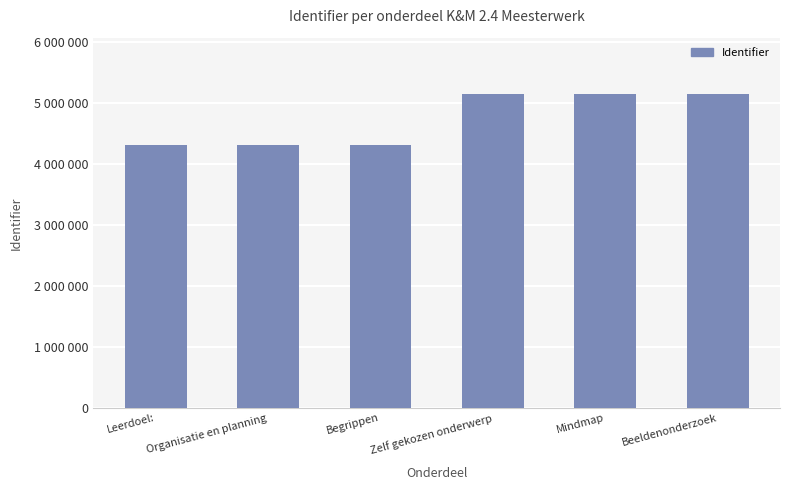

Read the value at Begrippen, to the nearest 50.

4313050